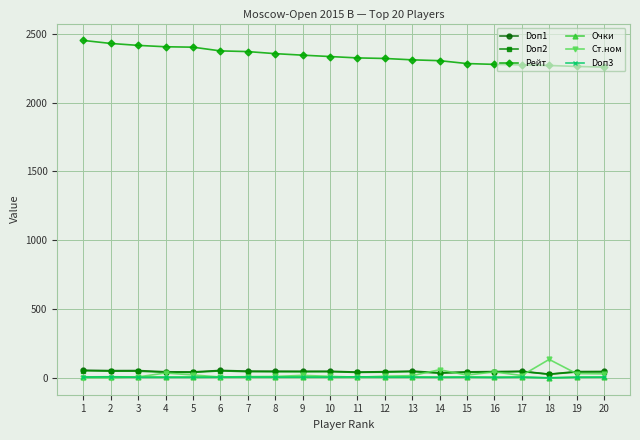

True or false: Doп1 has more than 1 points higher than both neighbors.

True